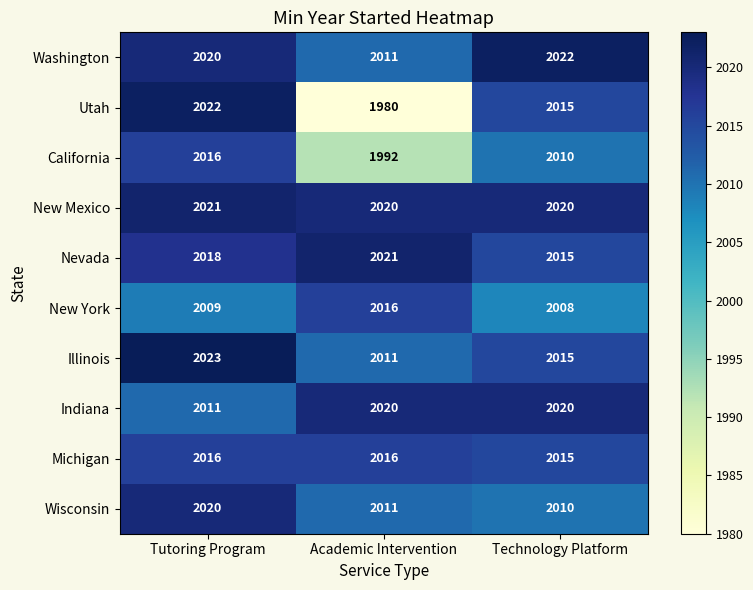

Reading left to right, what are all the values shown in this chart?

Washington: 2020	2011	2022
Utah: 2022	1980	2015
California: 2016	1992	2010
New Mexico: 2021	2020	2020
Nevada: 2018	2021	2015
New York: 2009	2016	2008
Illinois: 2023	2011	2015
Indiana: 2011	2020	2020
Michigan: 2016	2016	2015
Wisconsin: 2020	2011	2010